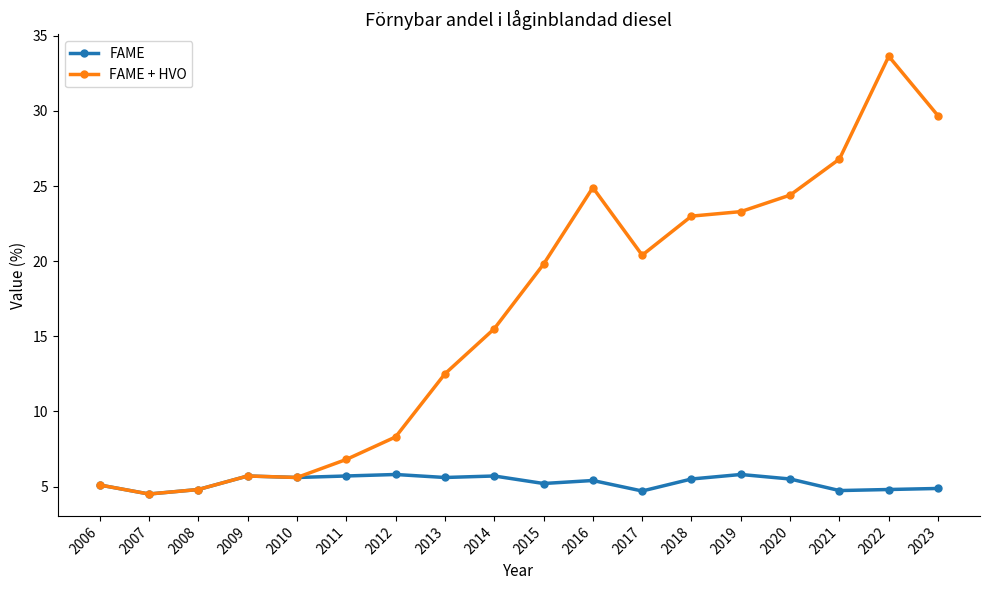

Is the value of FAME + HVO at 2014 greater than the value of FAME at 2020?

Yes